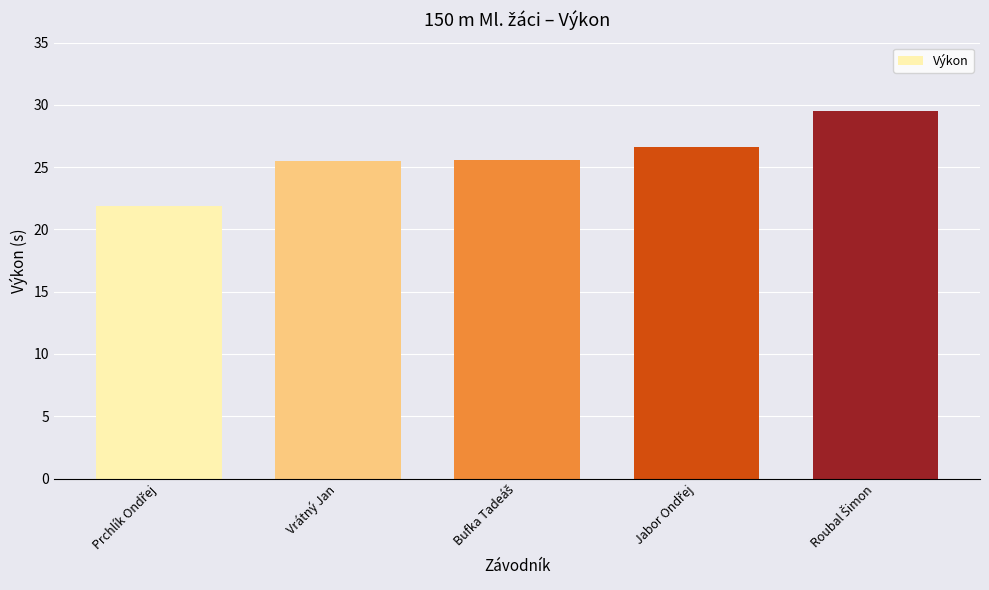

What is the sum of all values?

129.1